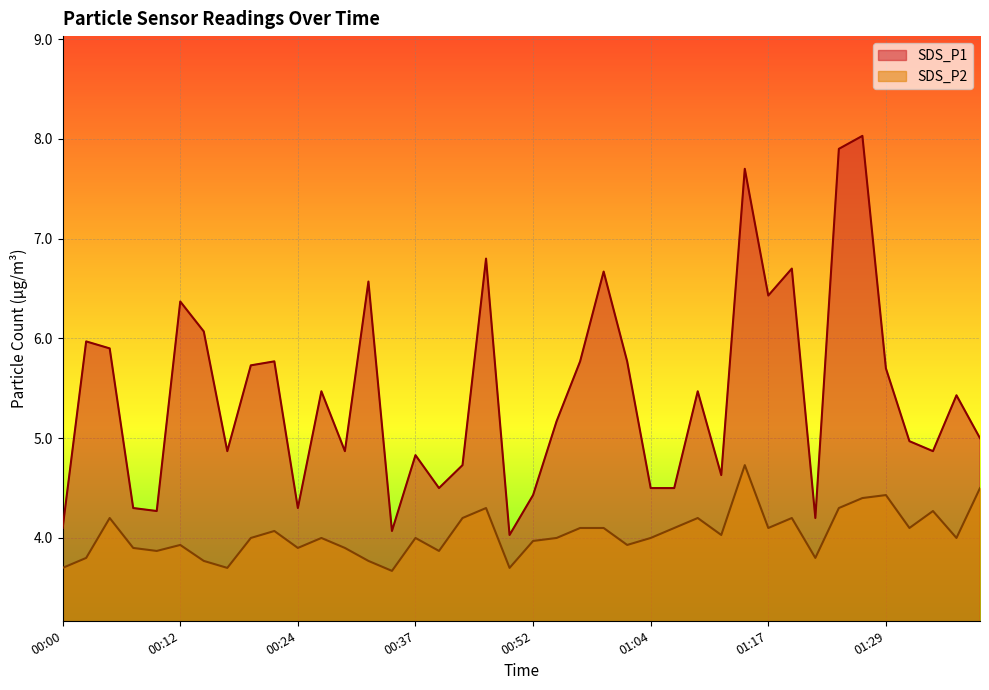

The value of SDS_P2 at 01:12 is 7.0. True or false?

False